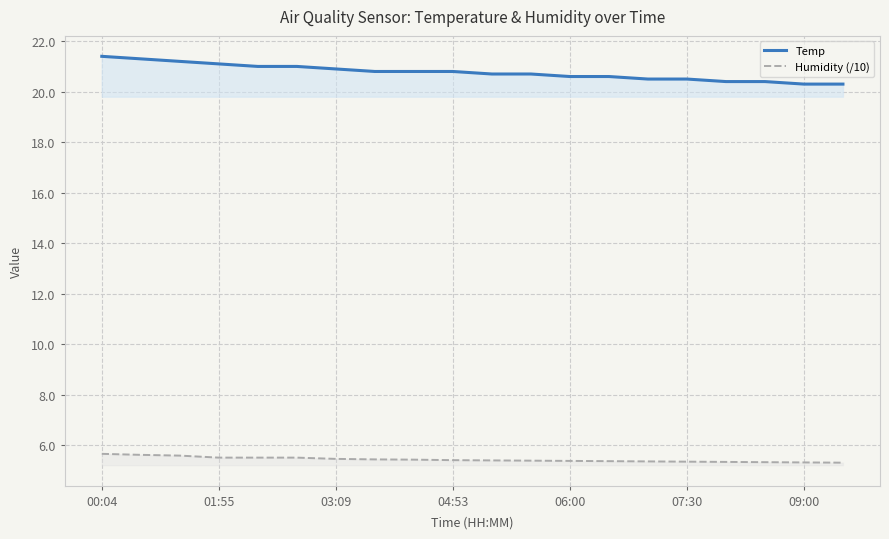

Which series has the largest total across all categories?

Temp